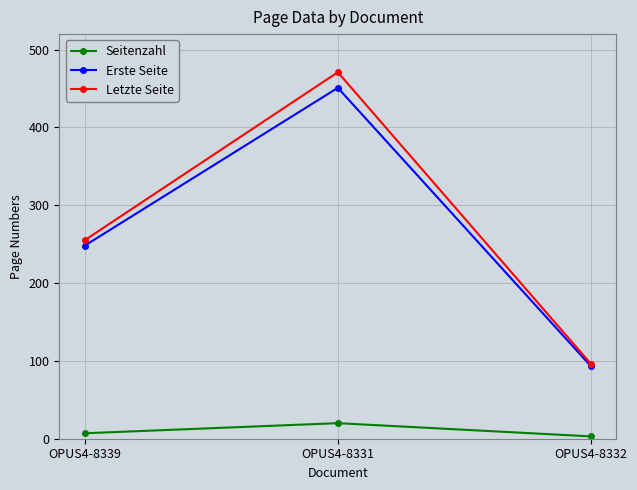

What is the difference between the Letzte Seite values at OPUS4-8339 and OPUS4-8331?

216